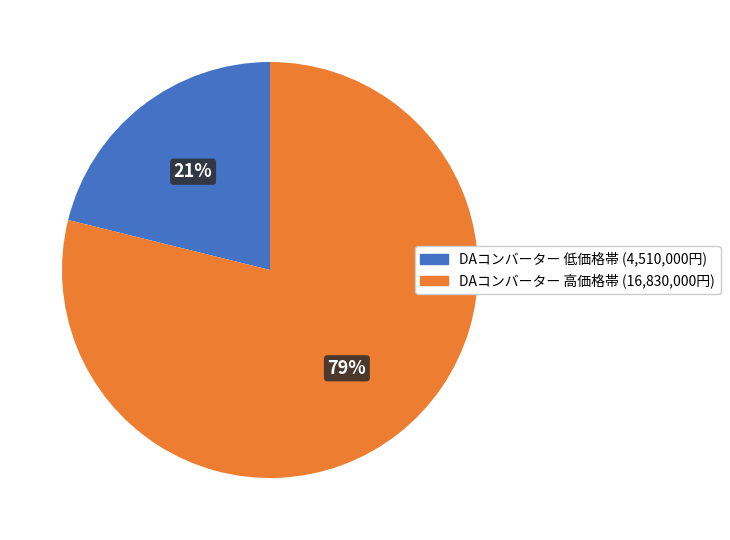

Is there any slice that represents more than half of the pie?

Yes